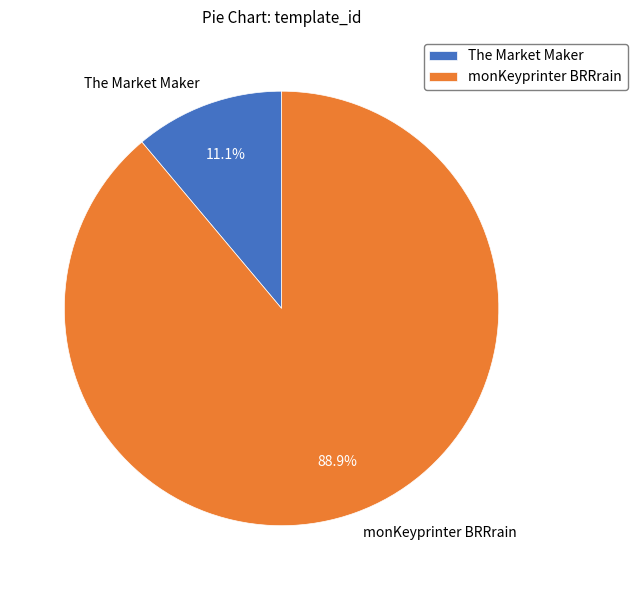

What is the majority slice?

monKeyprinter BRRrain